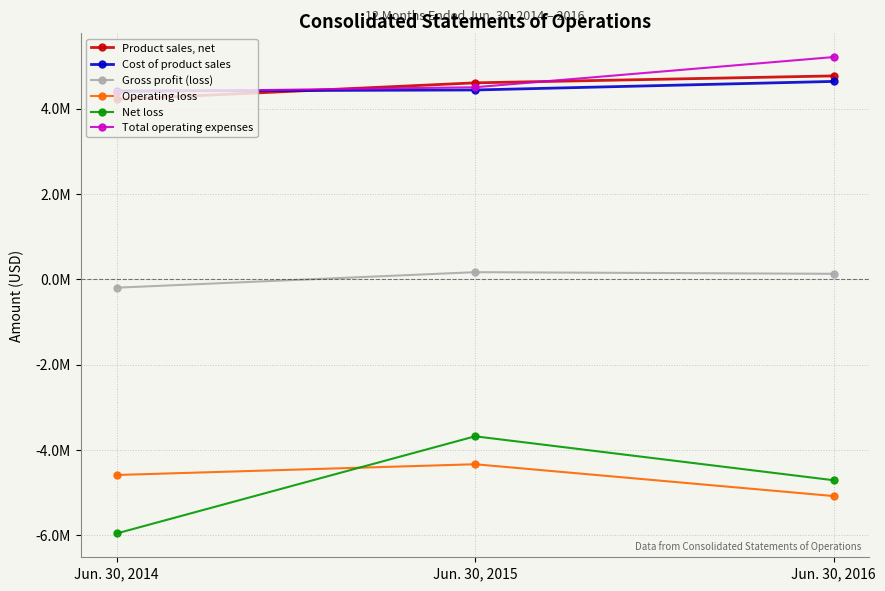

At which label does Product sales, net first exceed 4606539?

Jun. 30, 2016